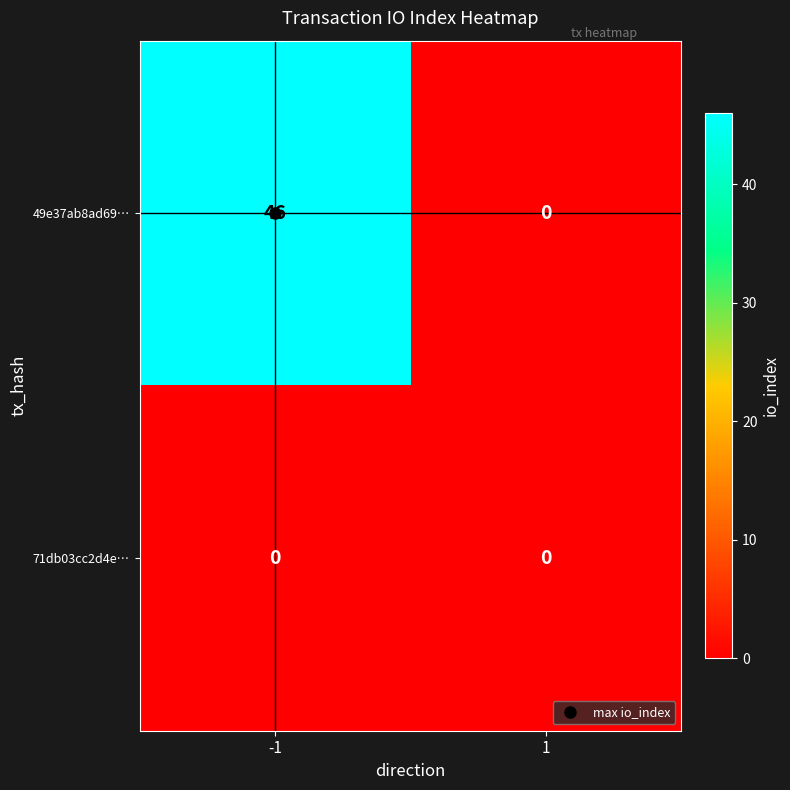

At how many categories does at least one series exceed 10?

1